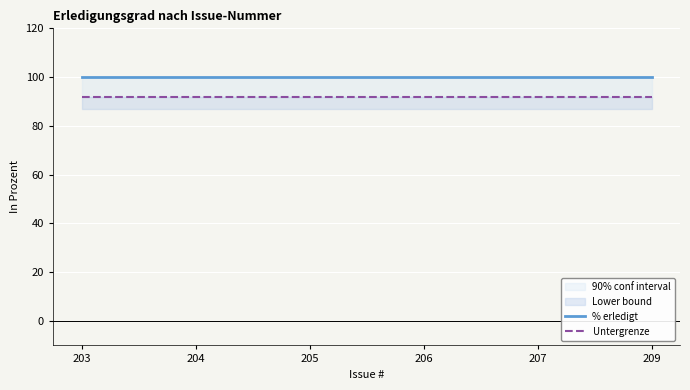

Reading right to left, what are all the values shown in this chart?

% erledigt: 100	100	100	100	100	100
Untergrenze: 92	92	92	92	92	92